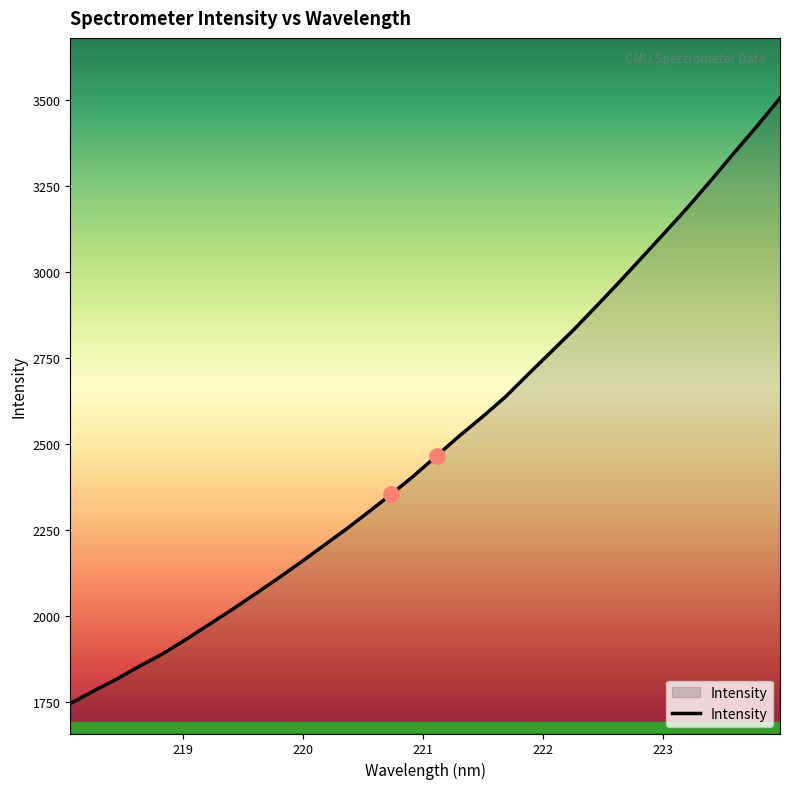

What is the smallest value displayed?

1744.6